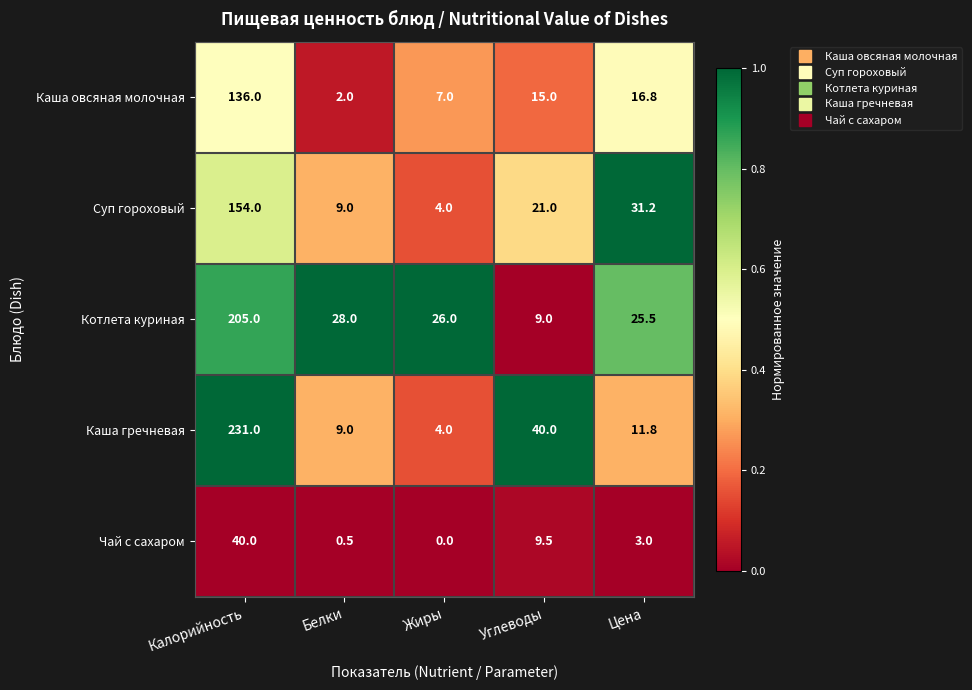

What is the approximate value of Чай с сахаром at Калорийность?

40.0